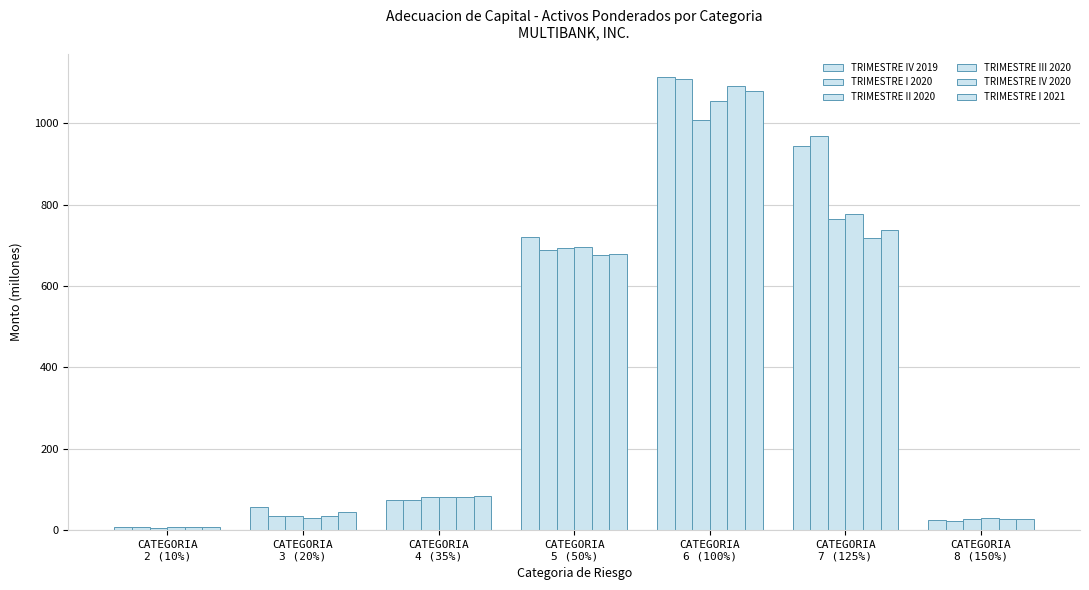

The TRIMESTRE II 2020 series shows 45.3 at CATEGORIA
8 (150%). True or false?

False